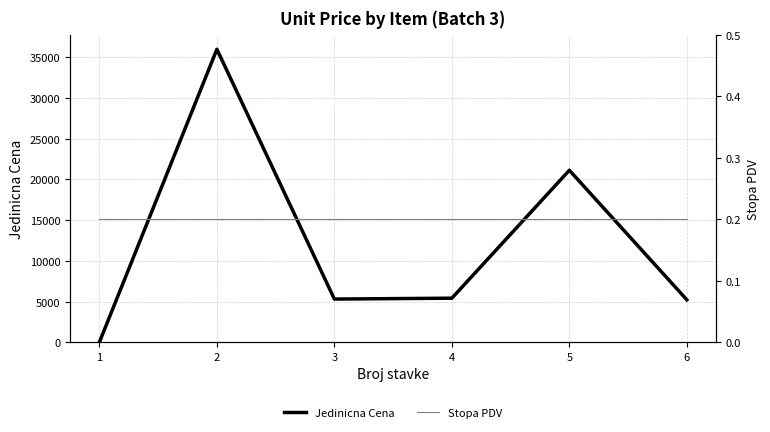

Read the Jedinicna Cena value at 1.

4.2